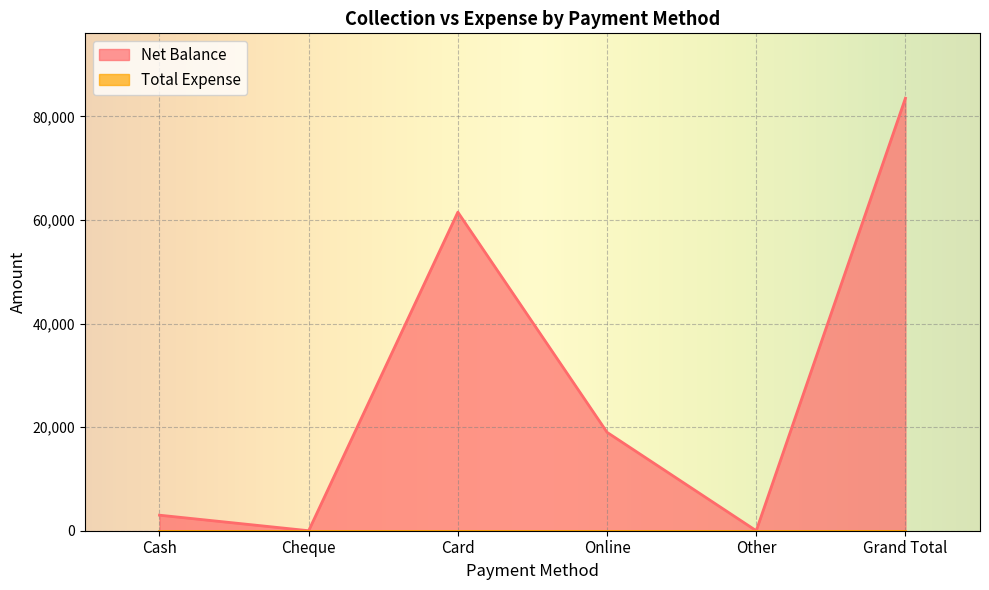

What is the sum of all values?

167000